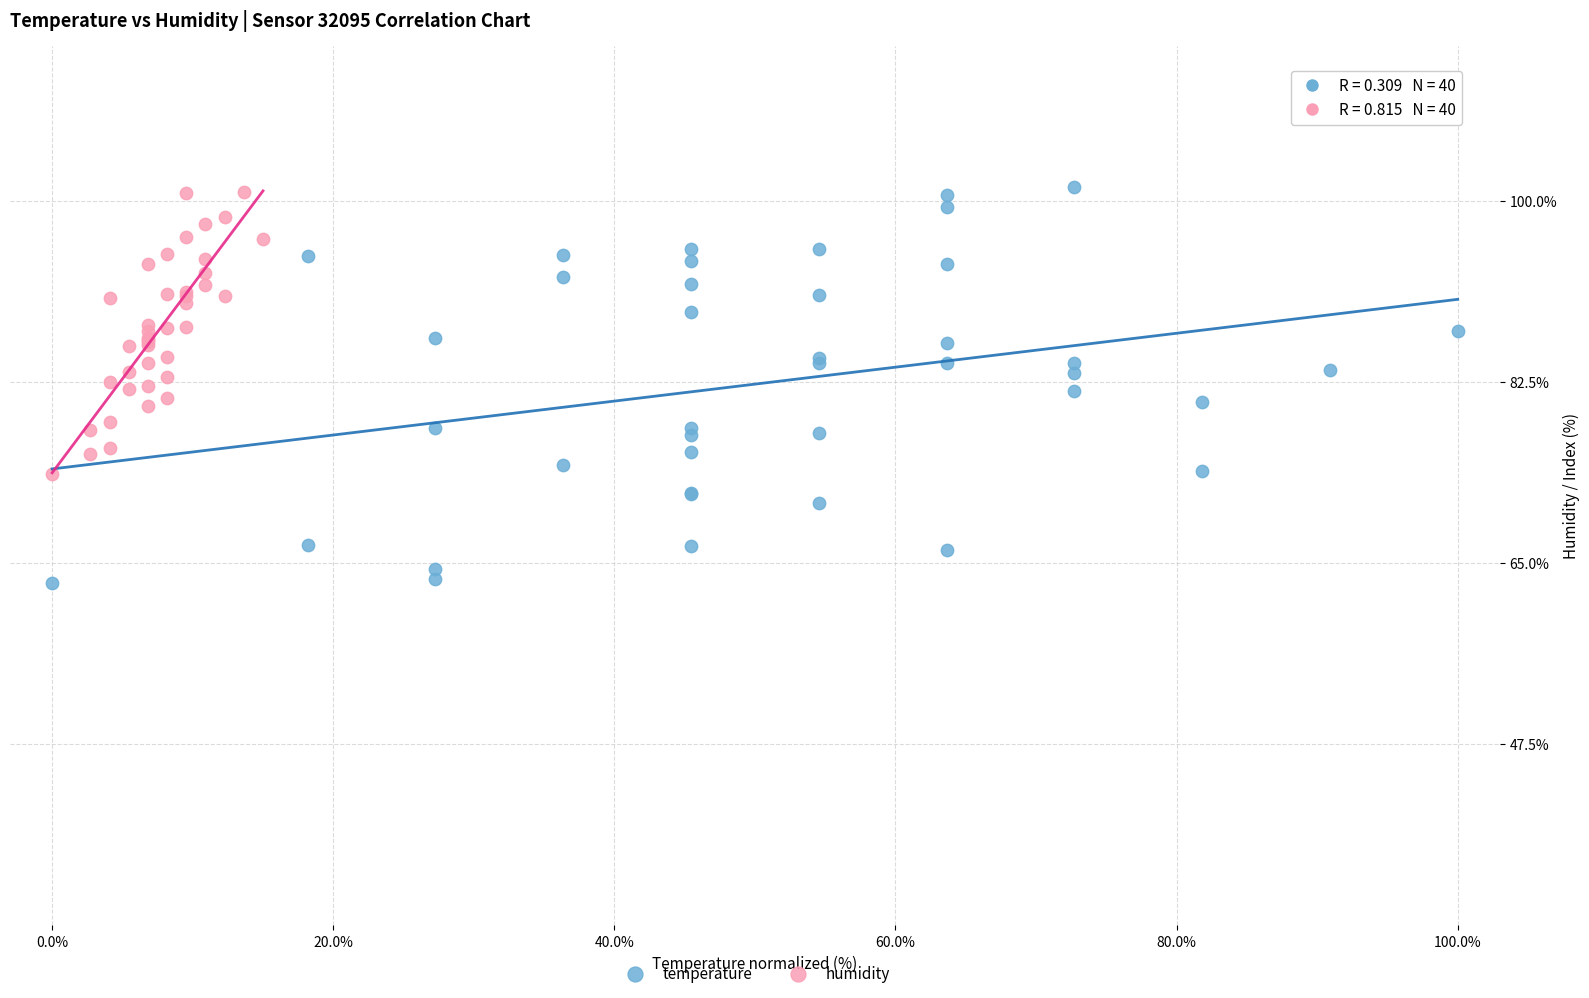

Which series has the widest spread of Y values?

temperature